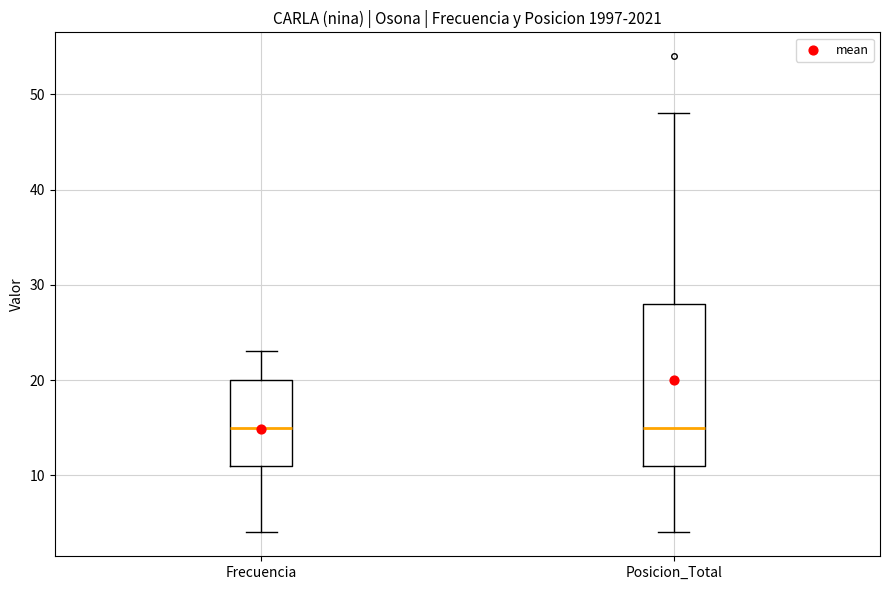

Where does the upper whisker of the box for Posicion_Total end on the y-axis? The values are not printed on the chart, so give them approximately, as read against the axis.

48